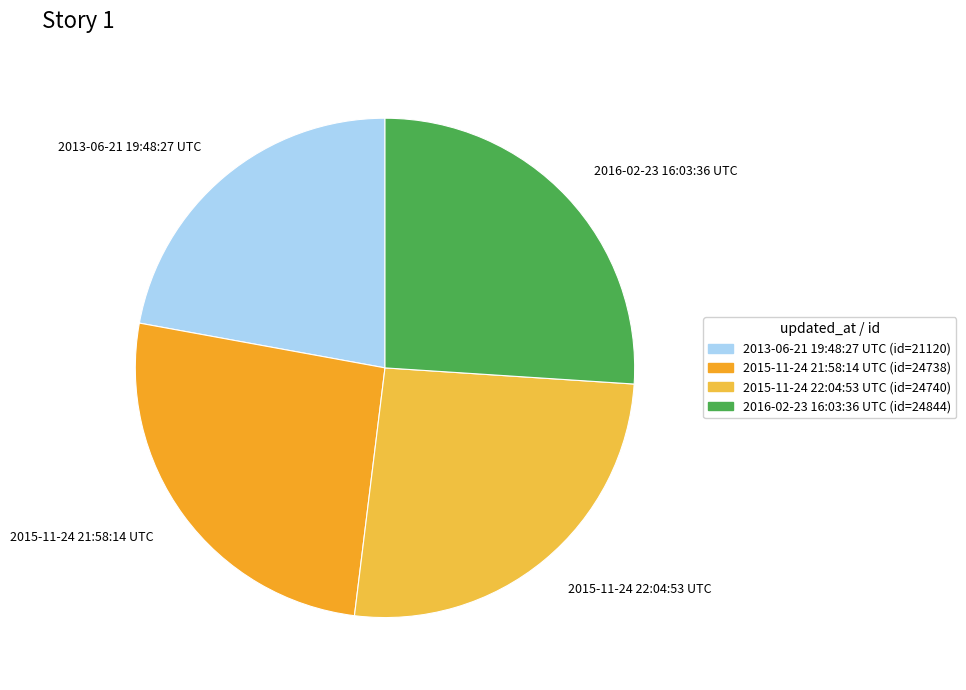

Between 2015-11-24 21:58:14 UTC and 2013-06-21 19:48:27 UTC, which is larger?

2015-11-24 21:58:14 UTC